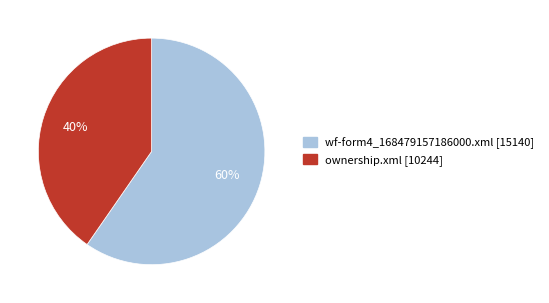

Approximately how many times larger is the value at ownership.xml compared to wf-form4_168479157186000.xml?

0.7